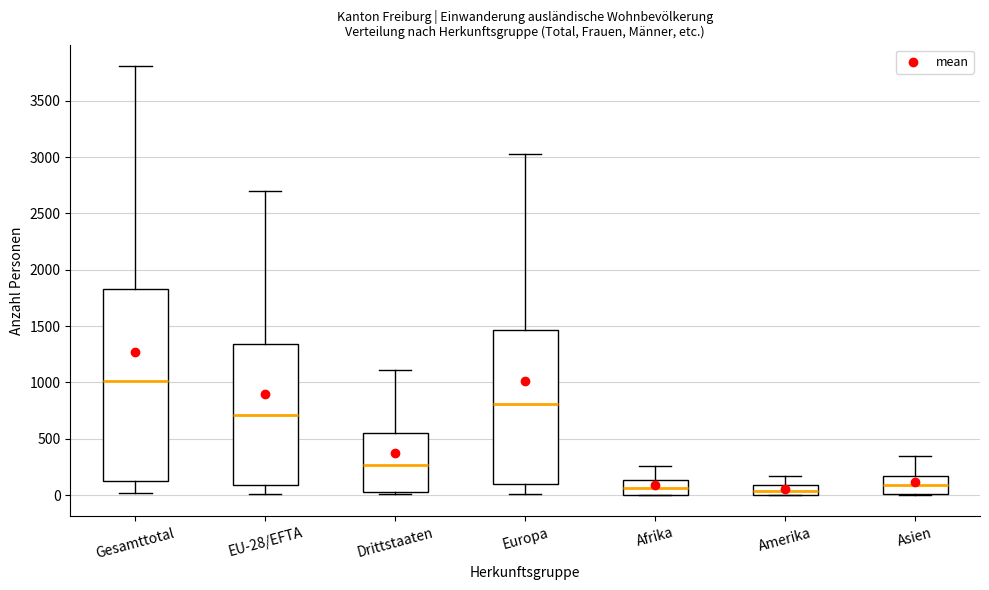

Which box has the highest median line?

Gesamttotal